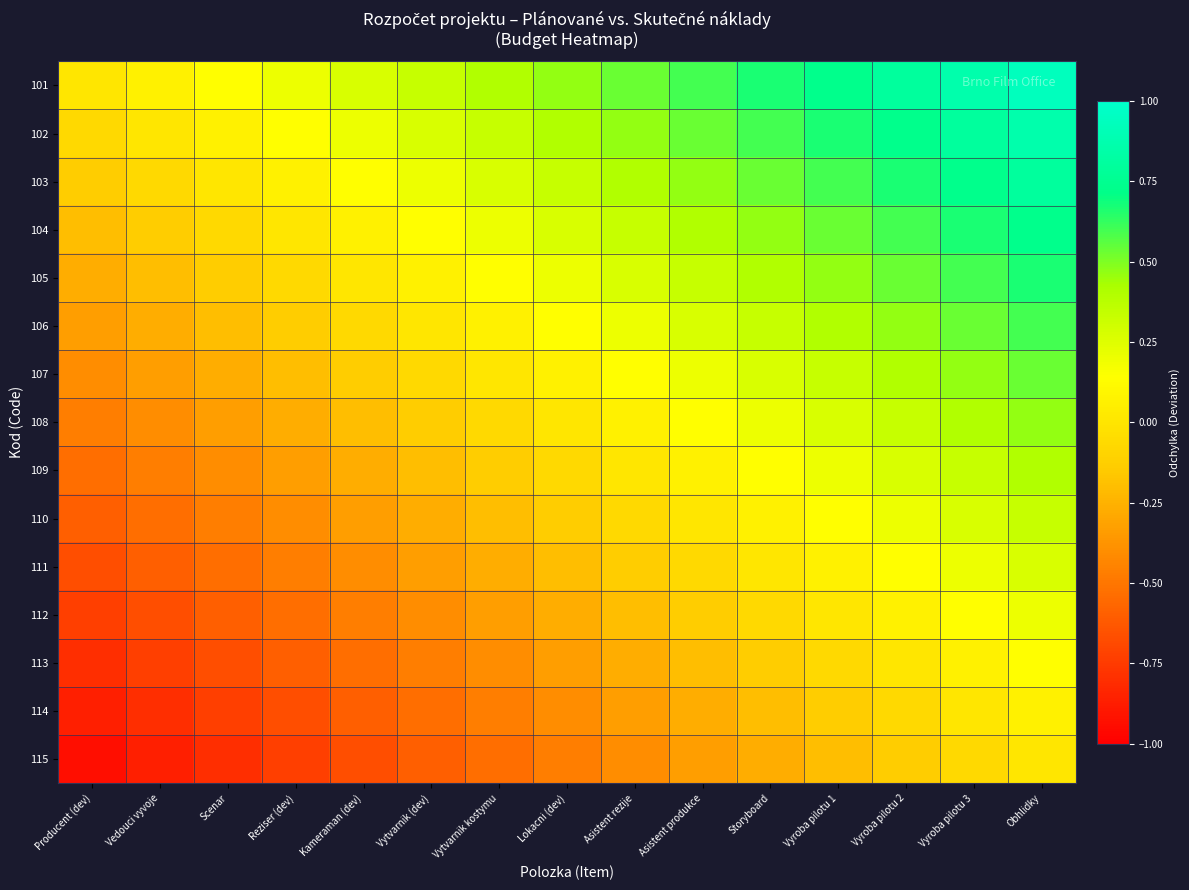

List the series in order of their peak value, highest first.

101, 102, 103, 104, 105, 106, 107, 108, 109, 110, 111, 112, 113, 114, 115